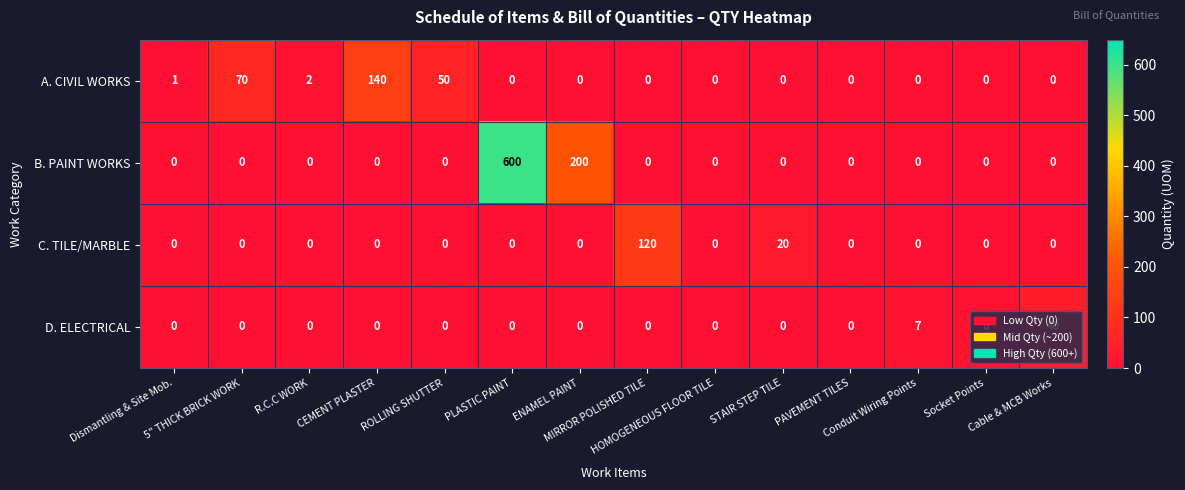

List the series in order of their peak value, highest first.

B. PAINT WORKS, A. CIVIL WORKS, C. TILE/MARBLE, D. ELECTRICAL